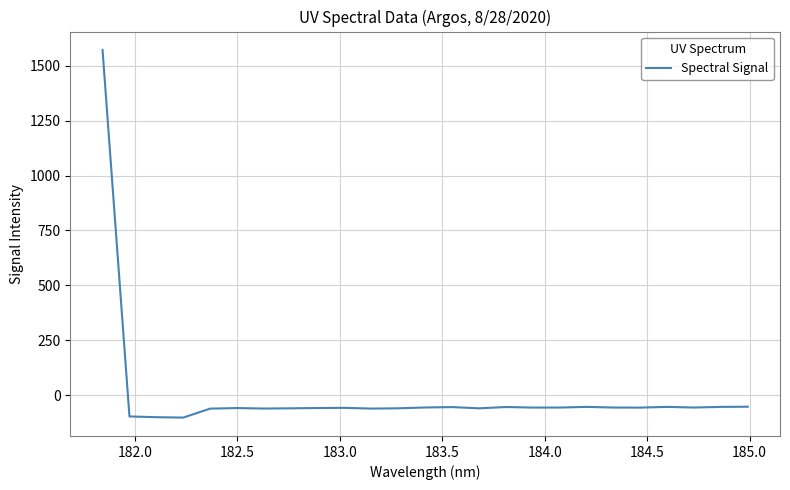

What is the difference between the maximum and minimum values?

1672.5